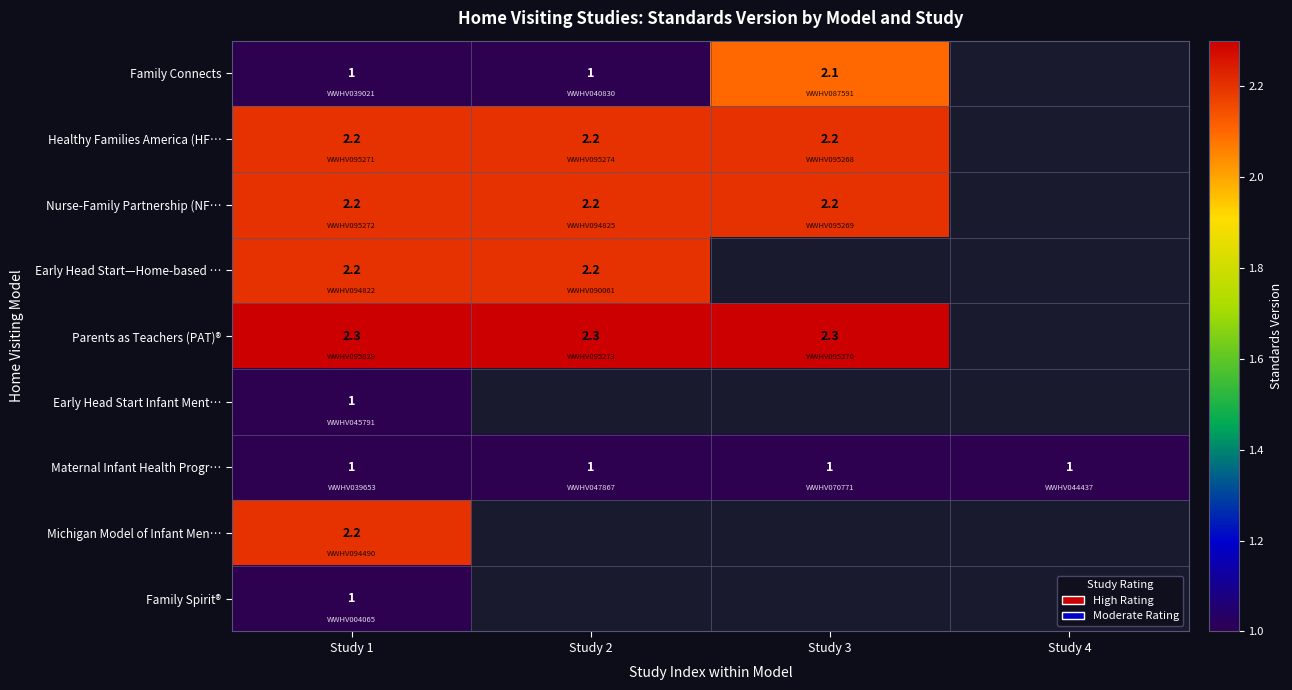

What is the spread (max minus min) of values at Study 1?

1.3